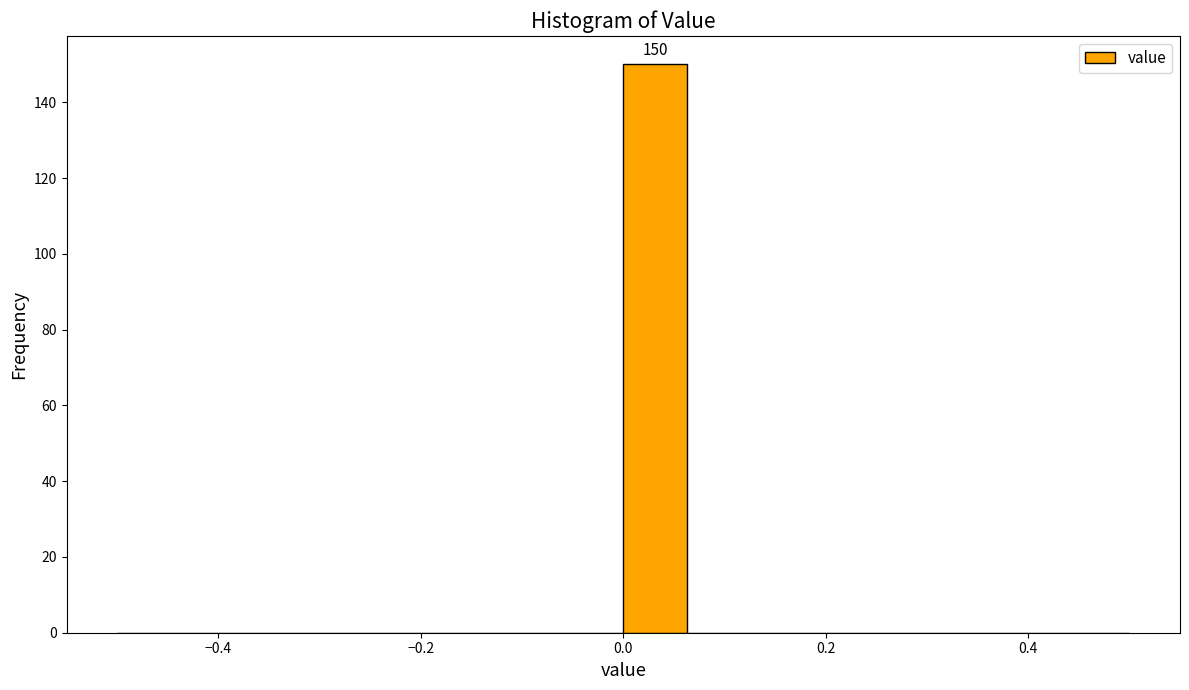

Read against the x-axis, roughly where is the centre of the tallest bar?

0.04